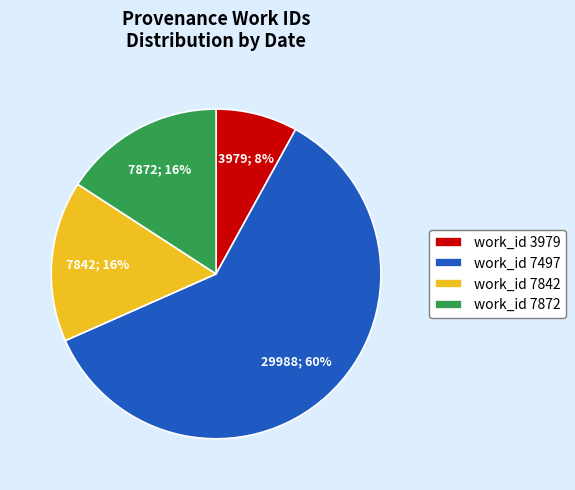

Is there any slice that represents more than half of the pie?

Yes